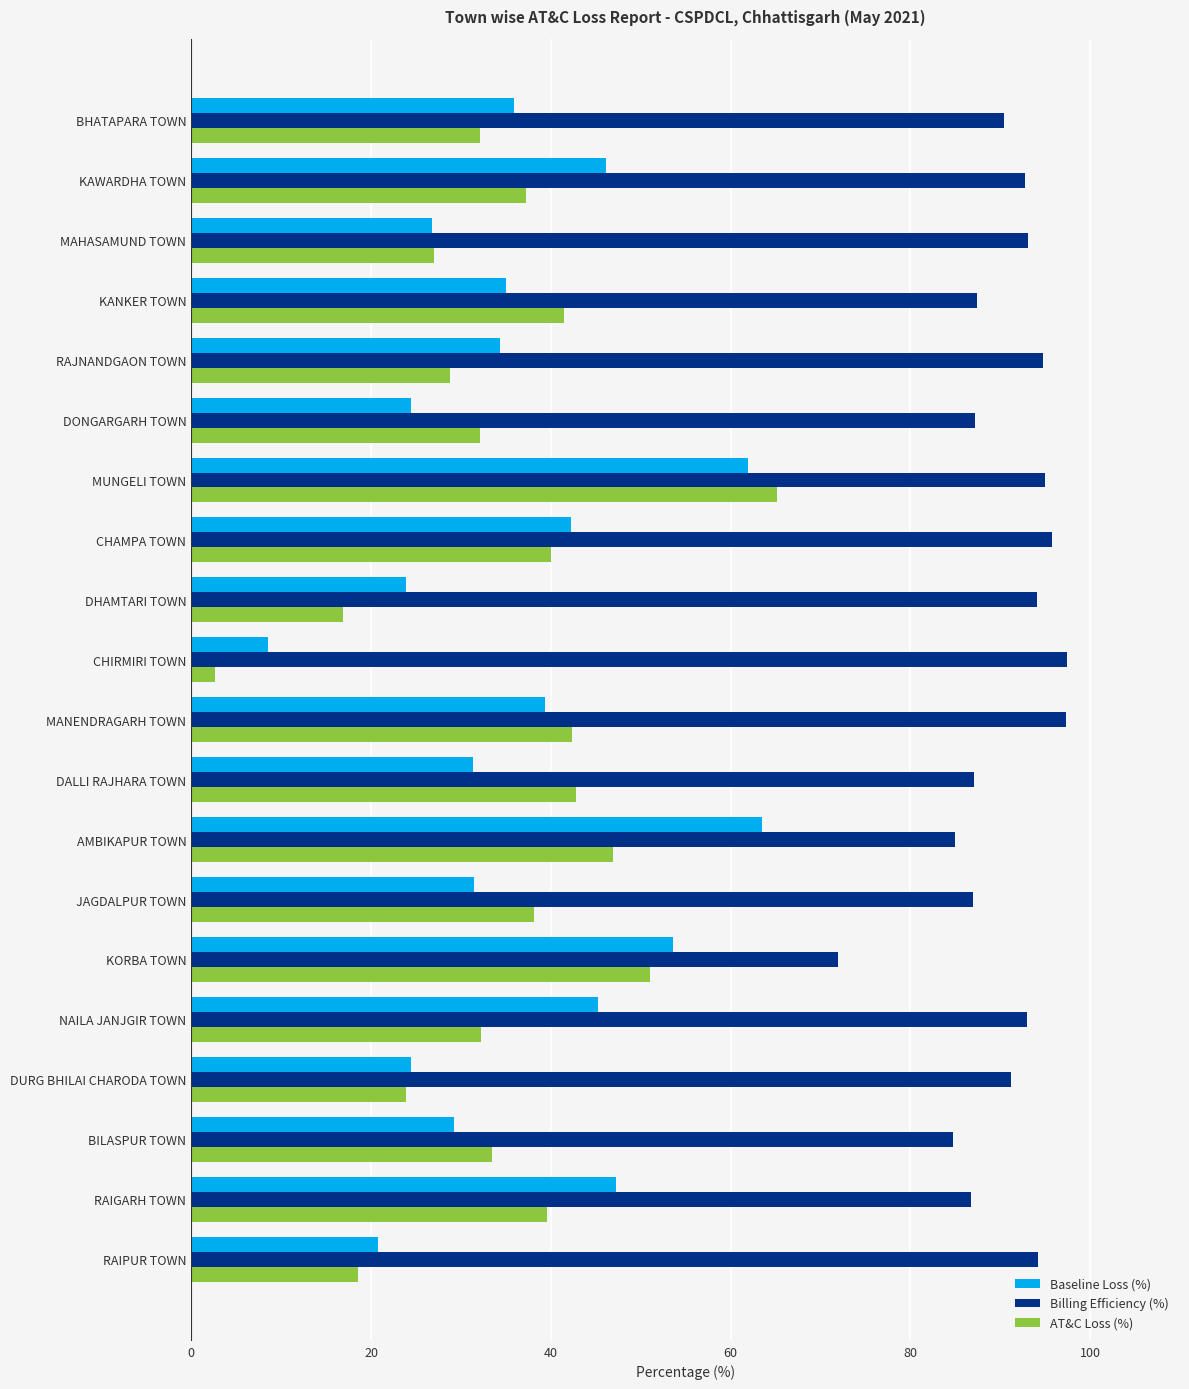

What is the difference between the Billing Efficiency (%) values at DURG BHILAI CHARODA TOWN and AMBIKAPUR TOWN?

6.2